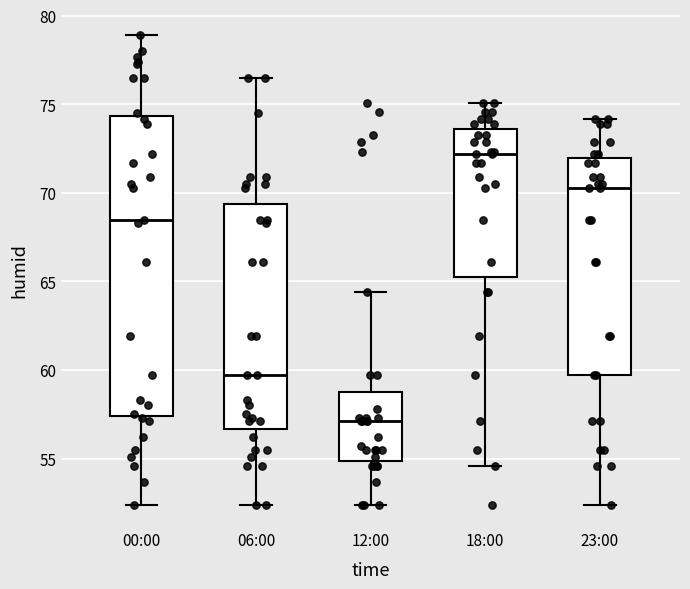

Reading left to right, read every box against the y-axis: the position of its median line, the range the box covers, and the ends of its whiskers. The values are not printed on the chart, so give them approximately, as read against the axis.

00:00: median 68.5, box 57.5 to 74.5, whiskers 52.5 to 79.0
06:00: median 59.5, box 56.5 to 69.5, whiskers 52.5 to 76.5
12:00: median 57.0, box 55.0 to 59.0, whiskers 52.5 to 64.5
18:00: median 72.0, box 65.5 to 73.5, whiskers 54.5 to 75.0
23:00: median 70.5, box 59.5 to 72.0, whiskers 52.5 to 74.0